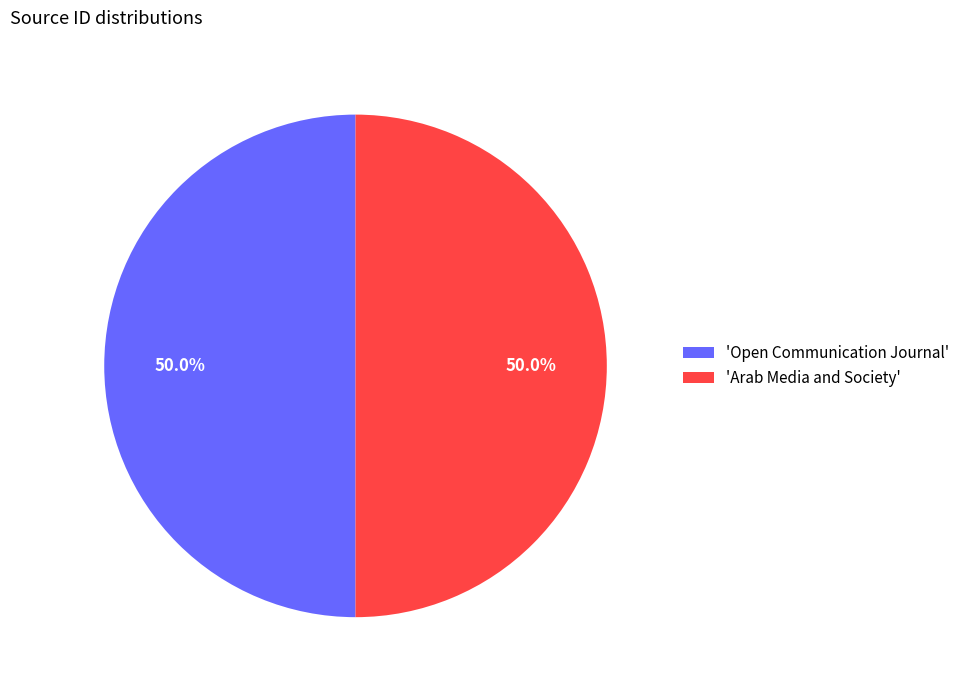

Approximately how many times larger is the value at 'Open Communication Journal' compared to 'Arab Media and Society'?

1.0